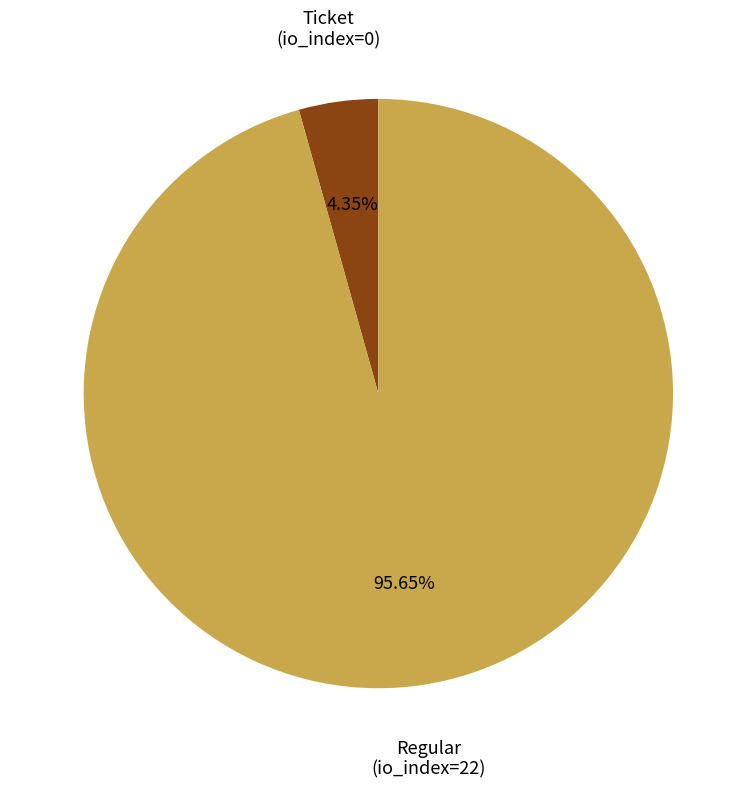

How many slices are in this pie chart?

2